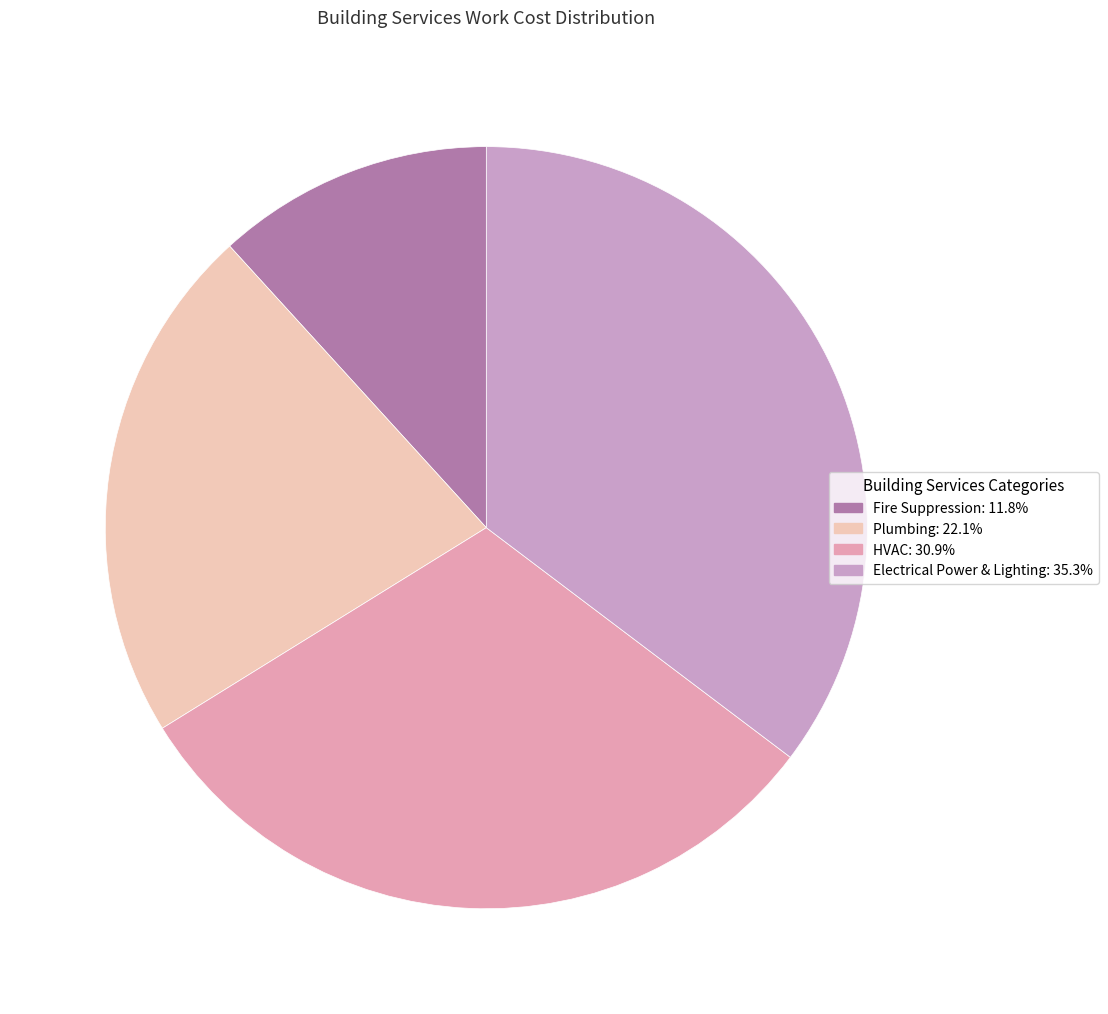

What percentage do HVAC and Fire Suppression together represent?

42.6%